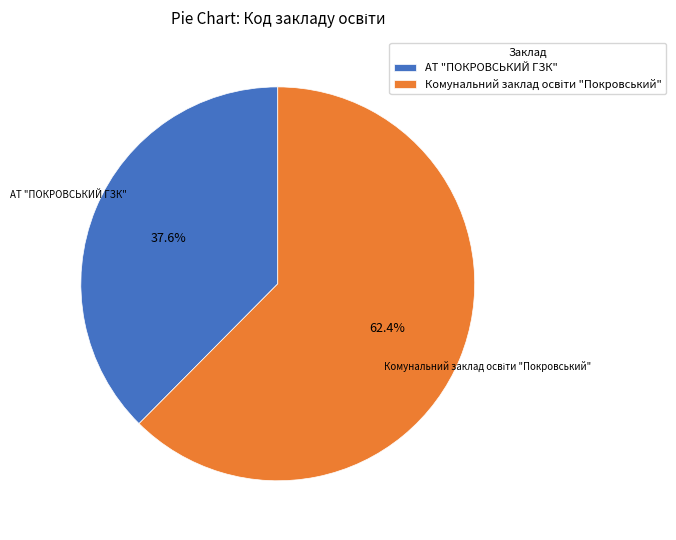

Which slice is the smallest?

АТ "ПОКРОВСЬКИЙ ГЗК"